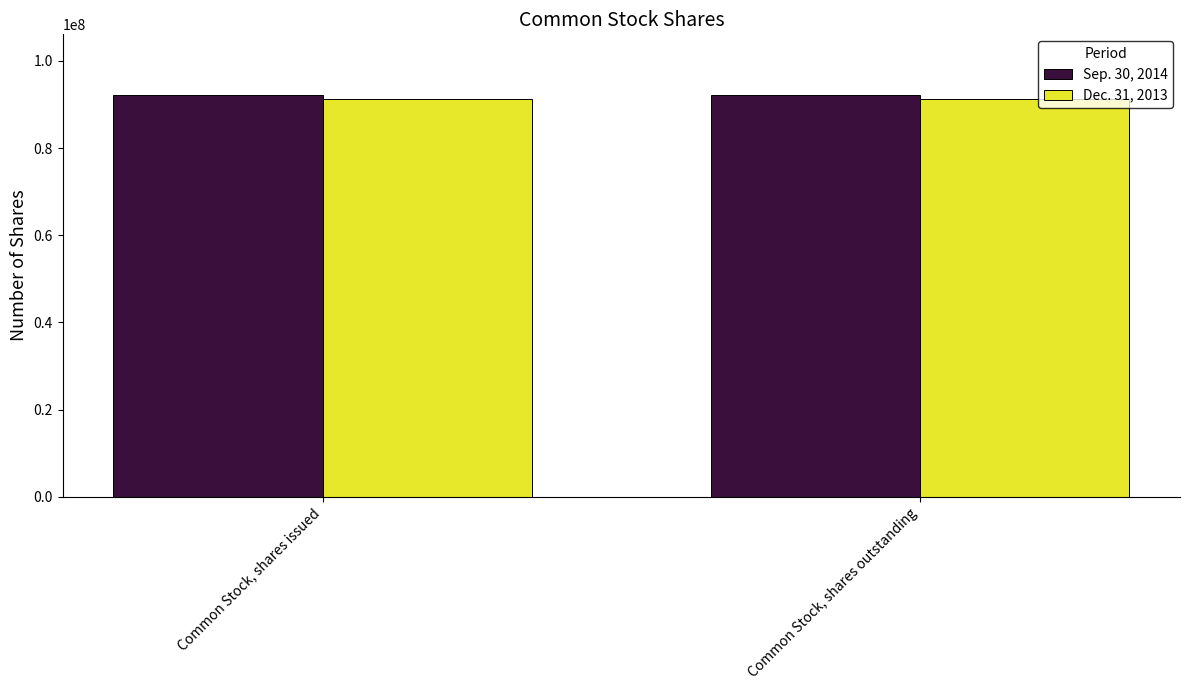

What is the sum of all Sep. 30, 2014 values?

184535662